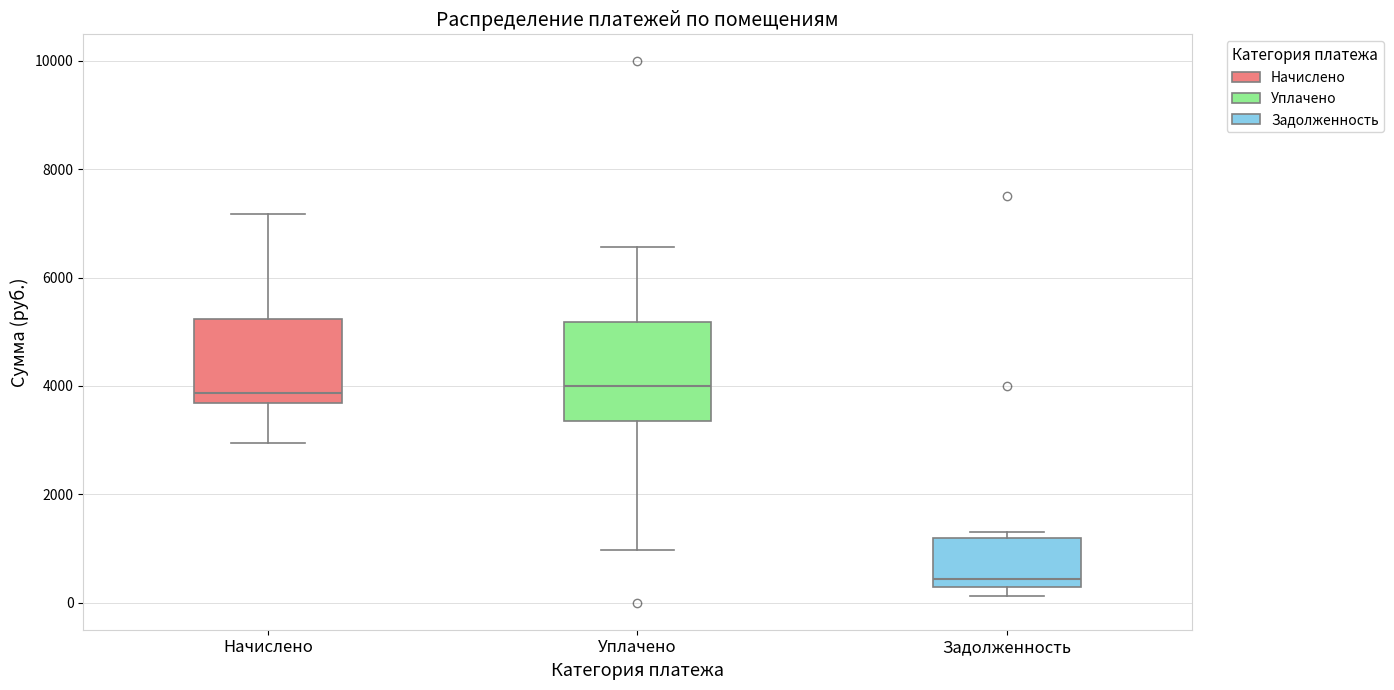

Comparing the boxes themselves (not the whiskers), which one is the tallest?

Уплачено